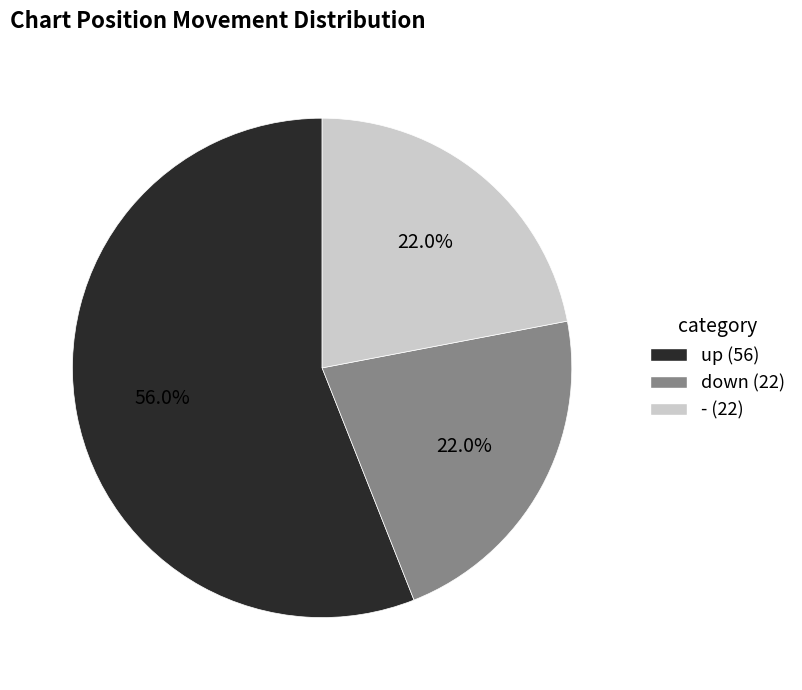

Which slice represents more than half of the pie?

up